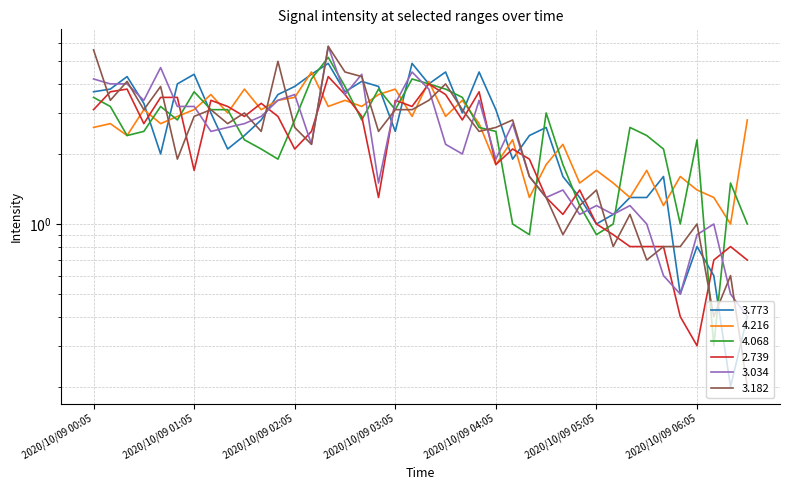

Which has a higher value, 2020/10/09 01:55 or 2020/10/09 03:55?

2020/10/09 03:55